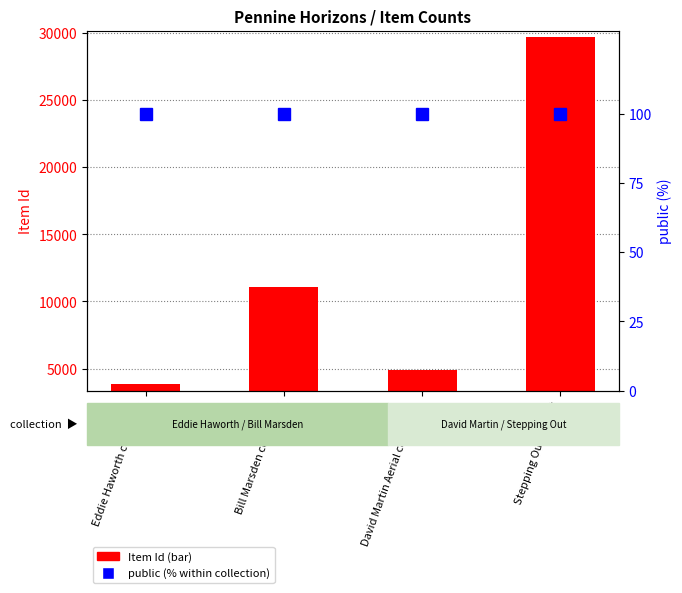

What are all the series names shown in the legend?

Item Id, public (%)